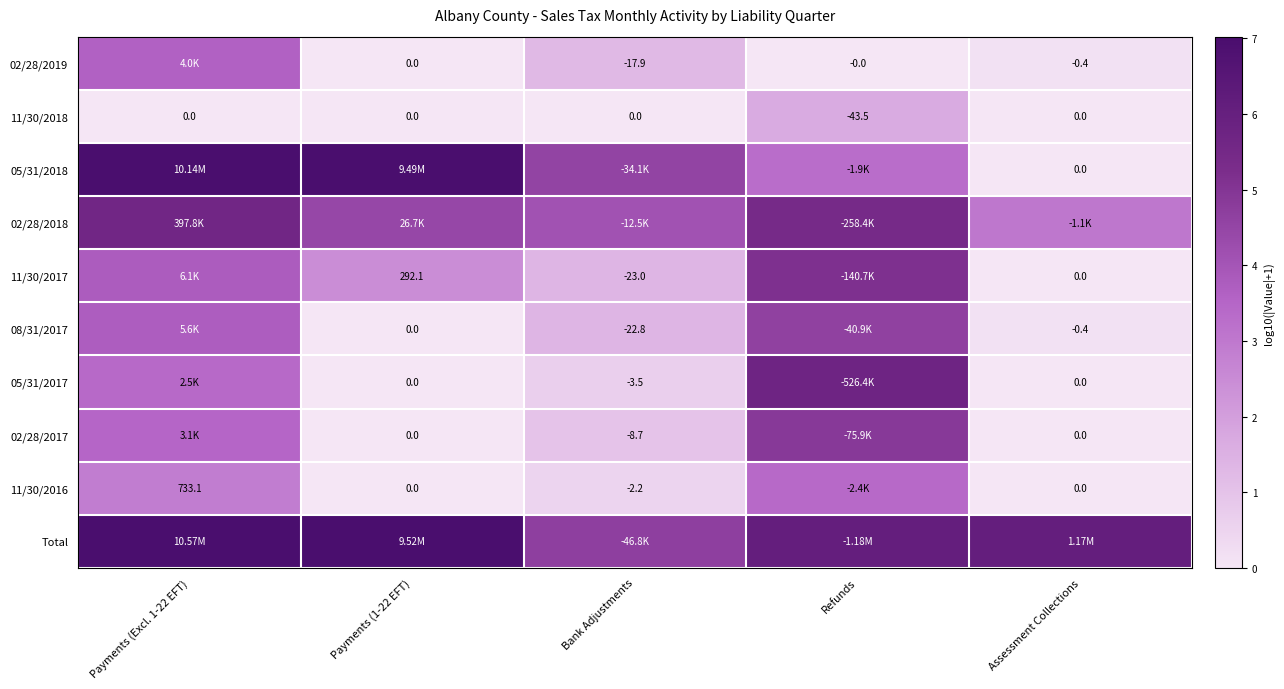

At which category does the chart reach its peak across all series?

Payments (Excl. 1-22 EFT)